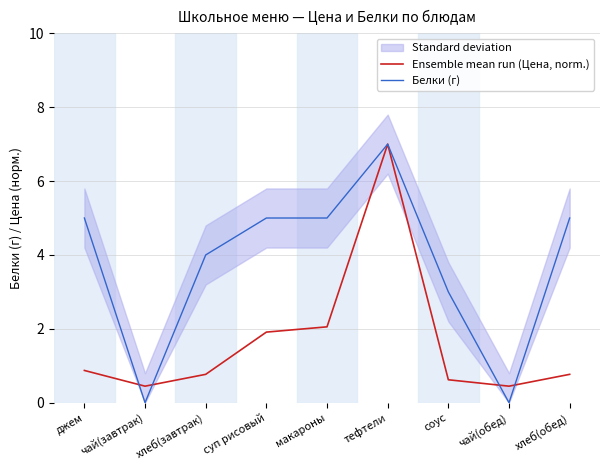

Which has a higher value, чай(обед) or соус?

соус